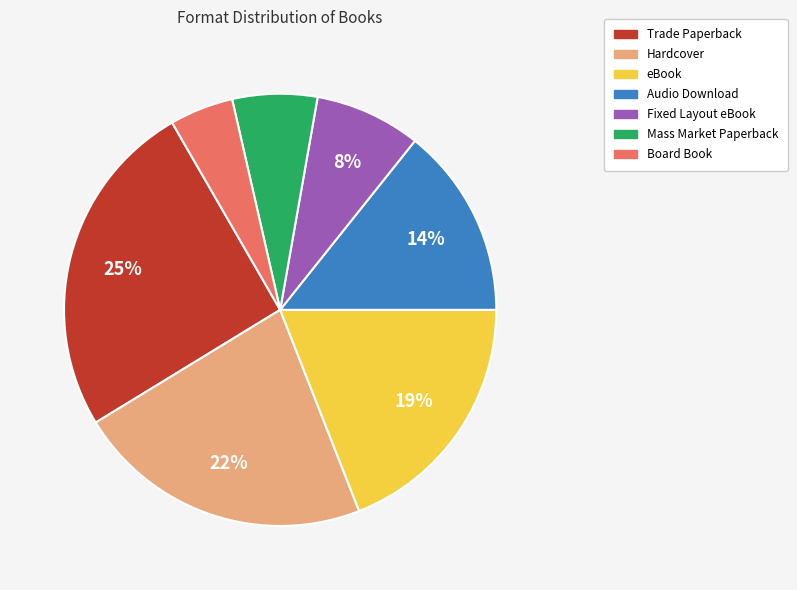

To the nearest percent, what portion does Board Book represent?

5%